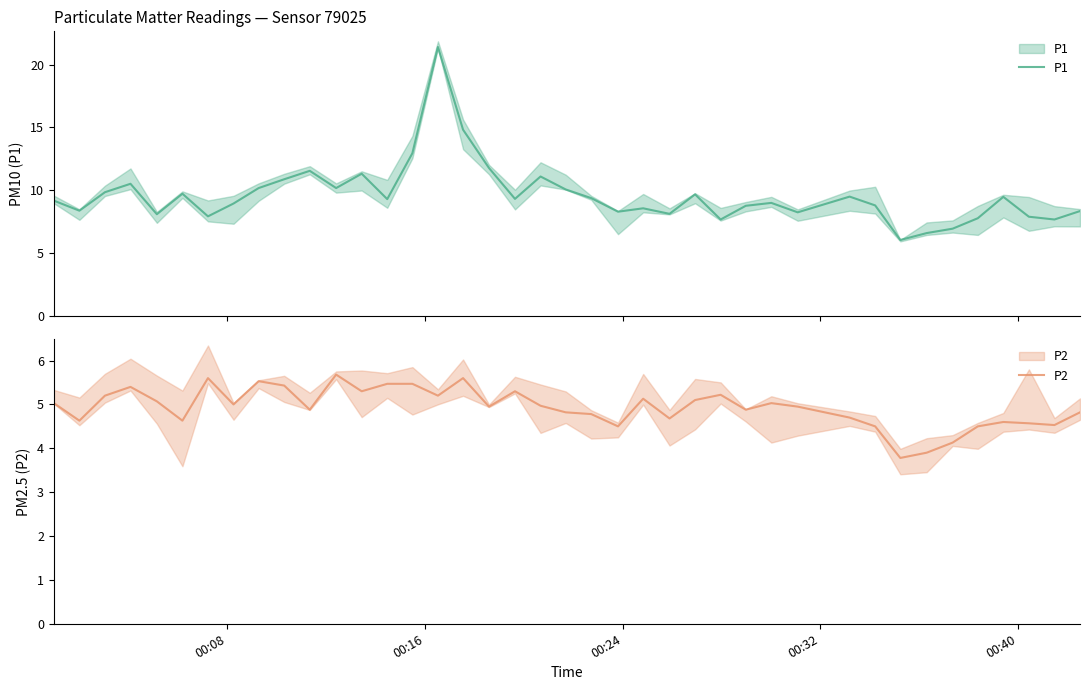

True or false: P2 and P1 intersect in this chart.

False